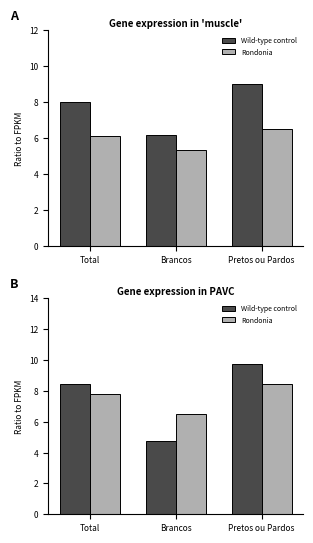

List the series in order of their overall mean, highest first.

Wild-type control, Rondonia